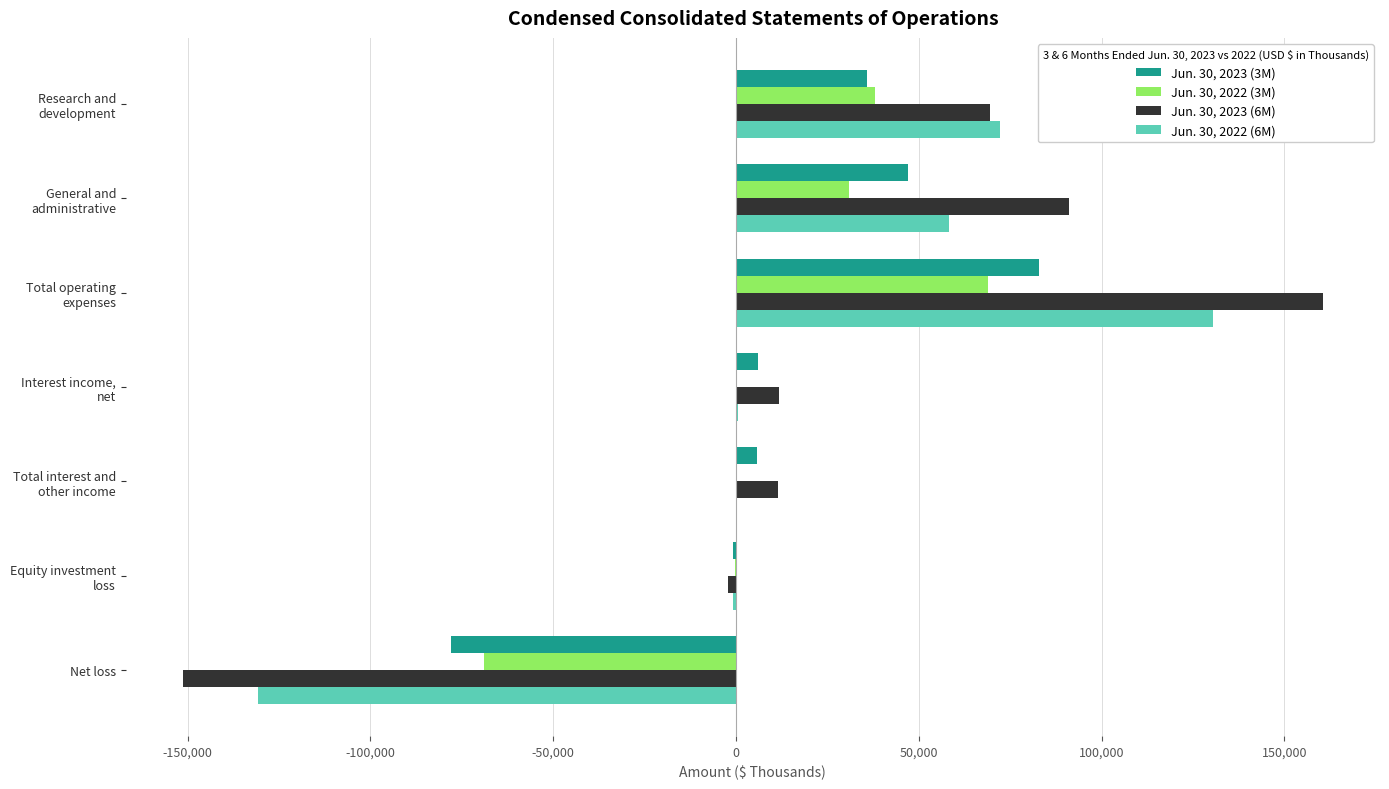

What is the greatest value displayed?

160551